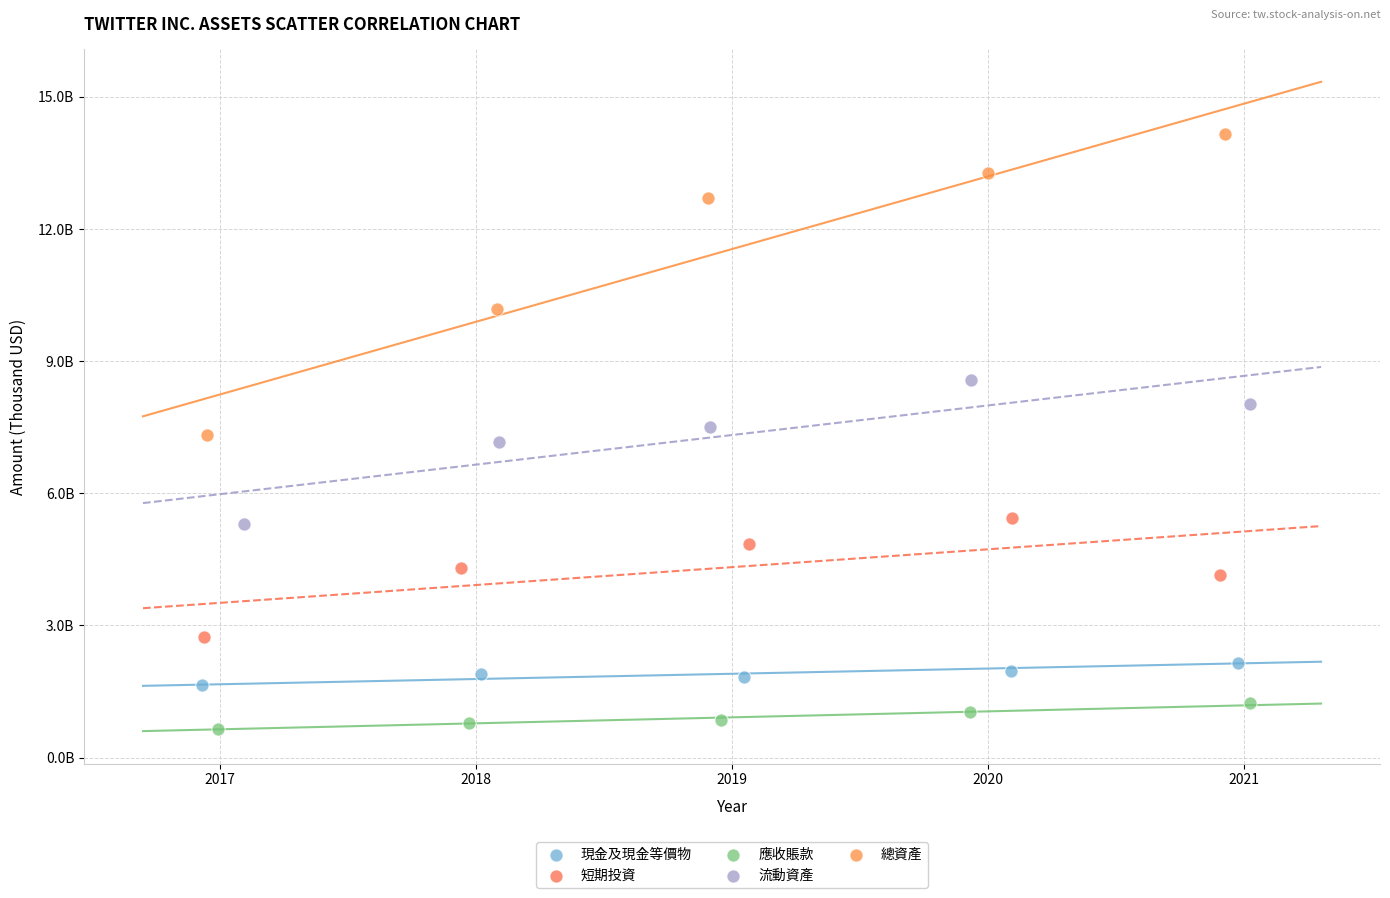

Which series contains the highest Y value?

總資產